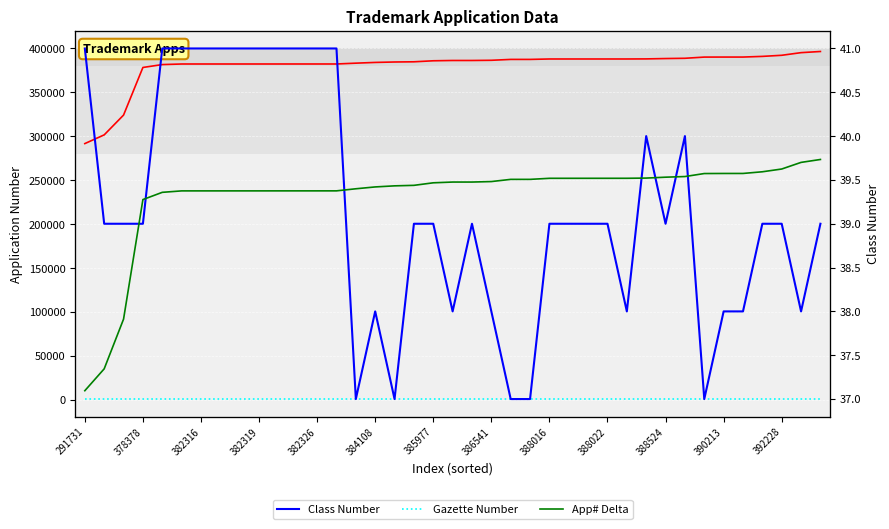

Rank the series by their maximum value, from highest to lowest.

Application Number, App# Delta, Gazette Number, Class Number